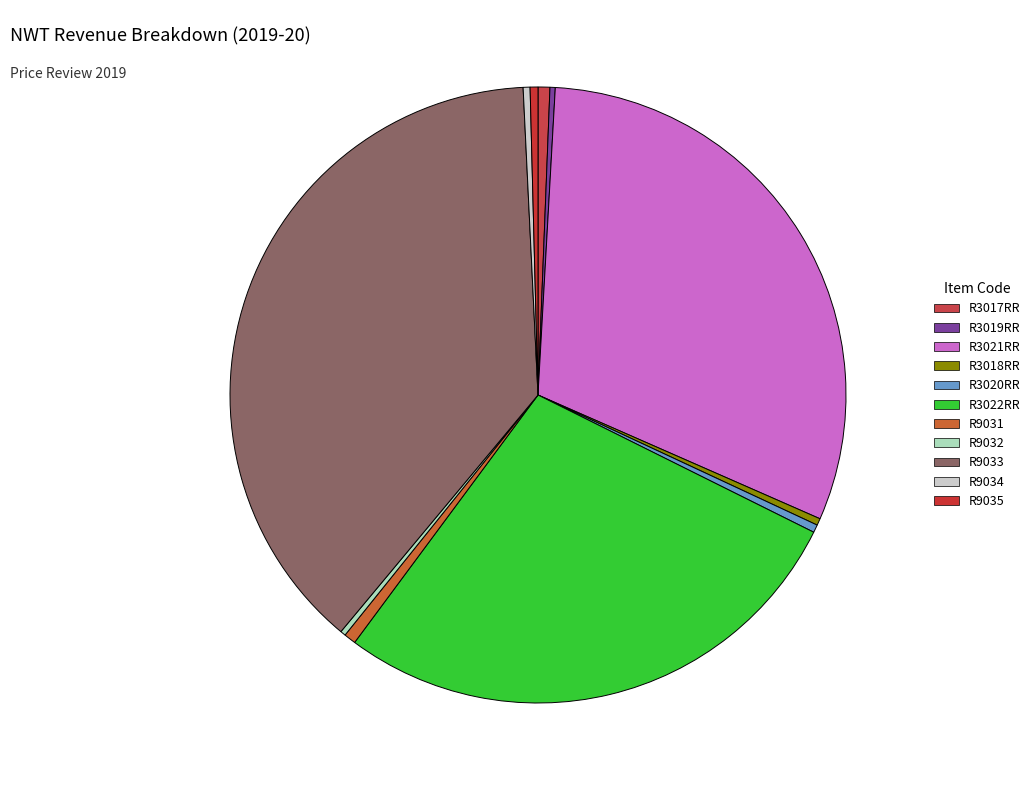

Which category has the smallest portion of the pie?

R3019RR